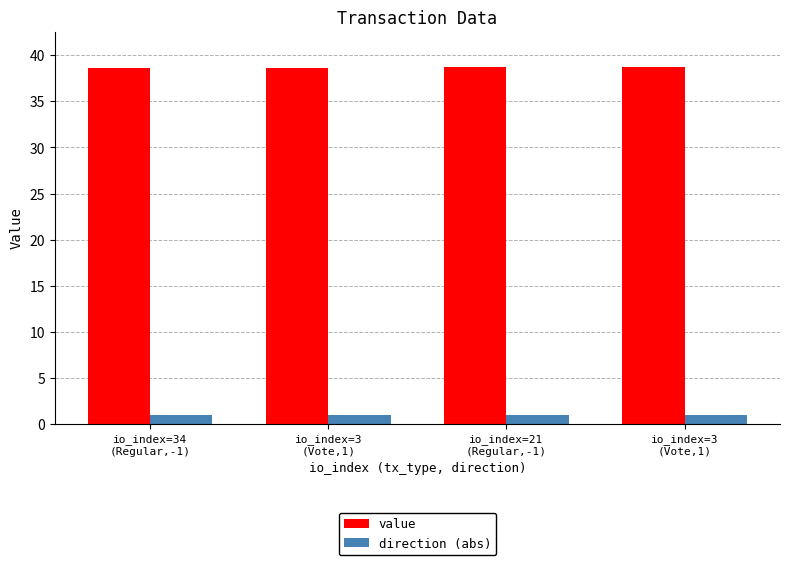

Reading right to left, extract all data points from this chart.

value: io_index=3
(Vote,1)=38.7	io_index=21
(Regular,-1)=38.7	io_index=3
(Vote,1)=38.6	io_index=34
(Regular,-1)=38.6
direction (abs): io_index=3
(Vote,1)=1.0	io_index=21
(Regular,-1)=1.0	io_index=3
(Vote,1)=1.0	io_index=34
(Regular,-1)=1.0